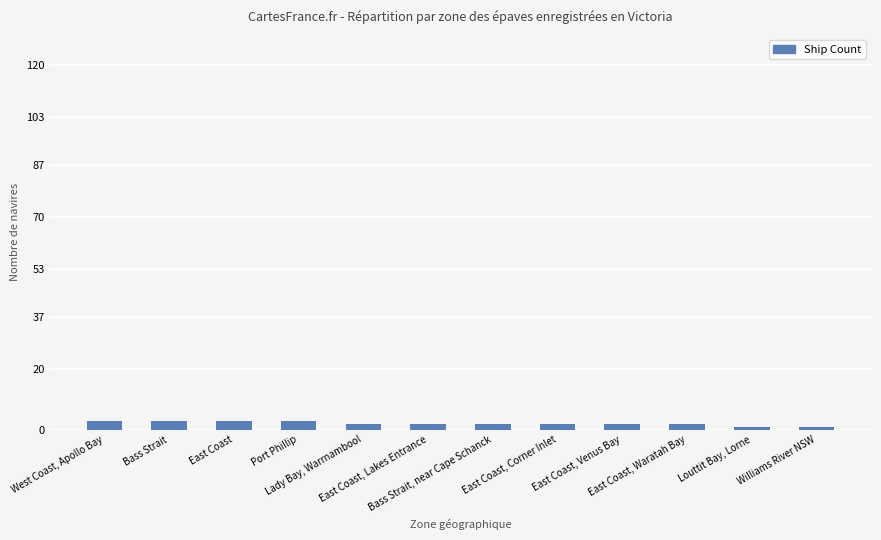

What is the sum of all values?

26